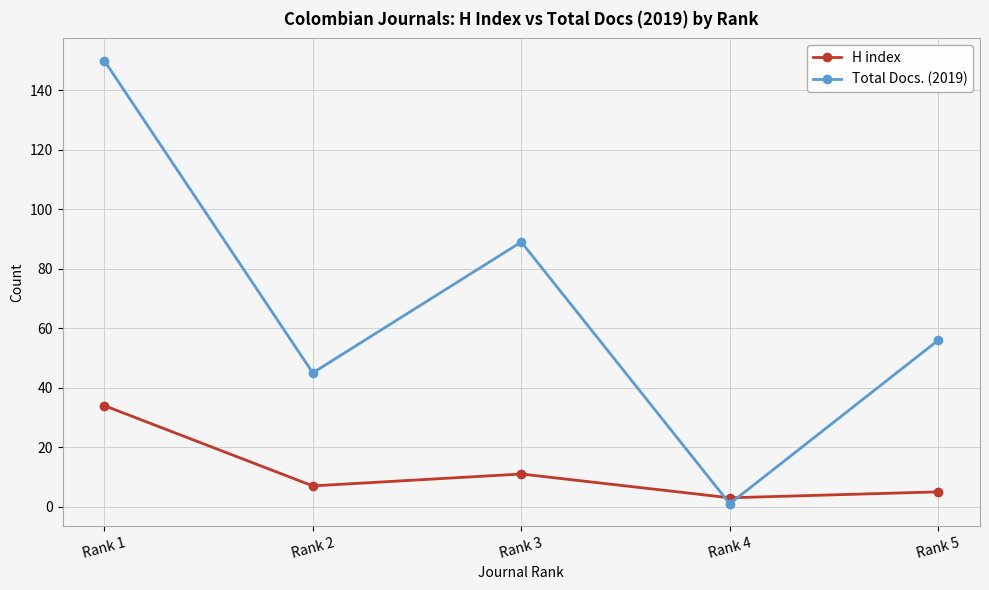

Which series changed the most between Rank 1 and Rank 3?

Total Docs. (2019)